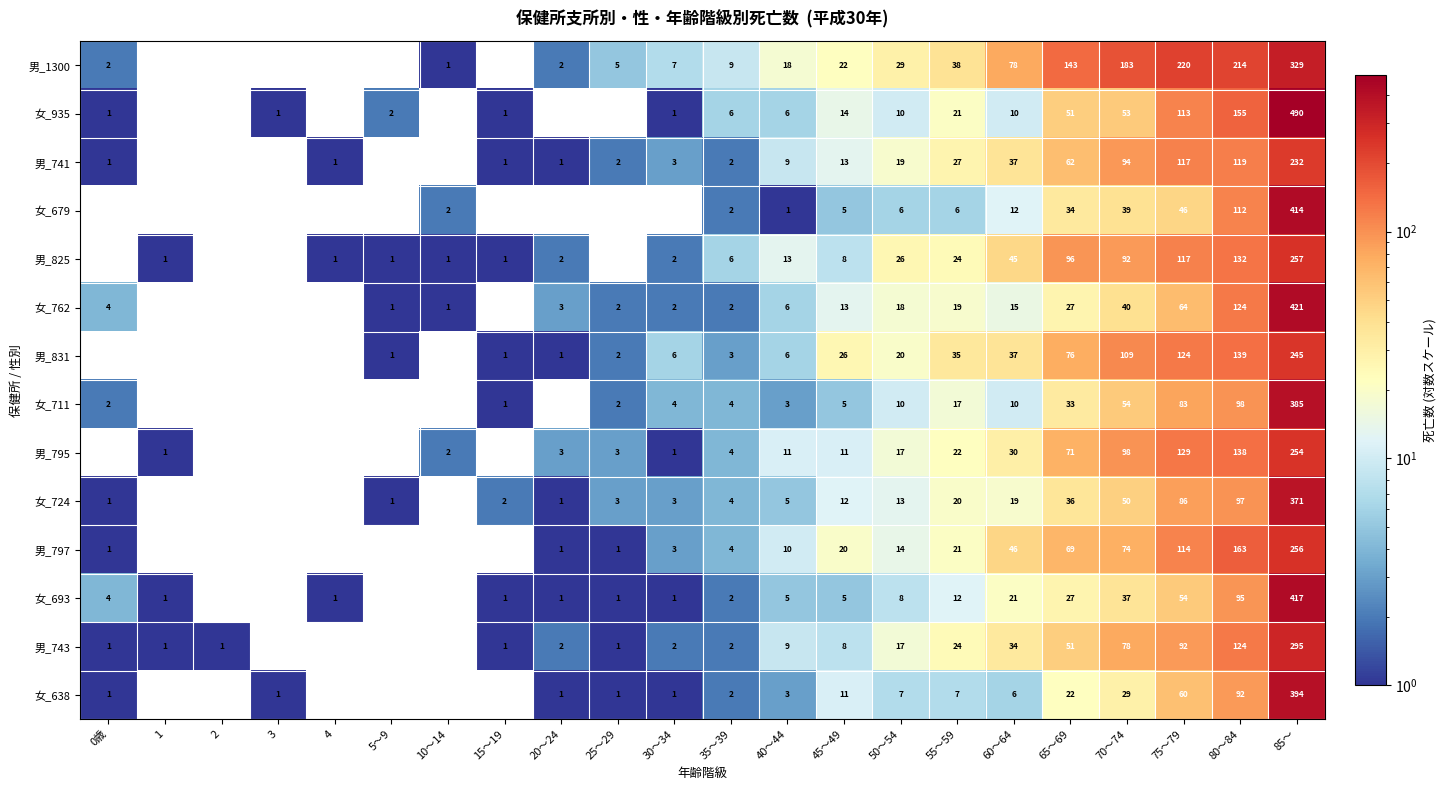

What is the sum of the 男_1300 values at 75～79 and 55～59?

258